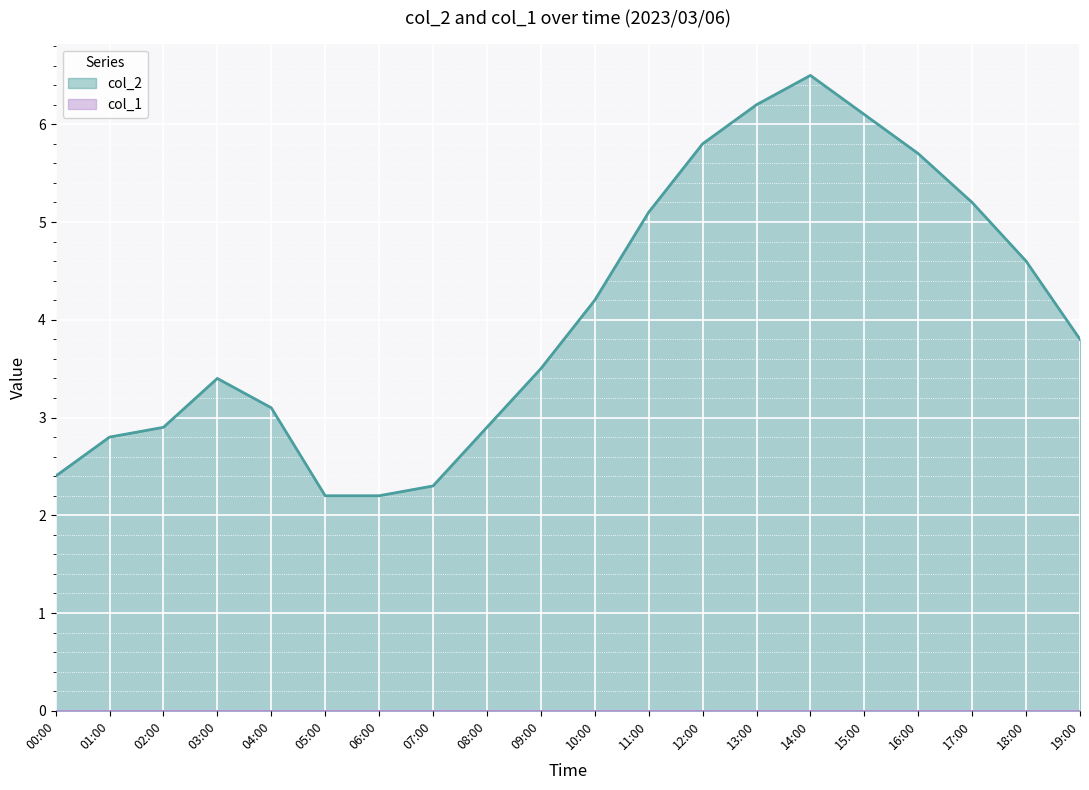

List the labels in order of value, largest first.

14:00, 13:00, 15:00, 12:00, 16:00, 17:00, 11:00, 18:00, 10:00, 19:00, 09:00, 03:00, 04:00, 02:00, 08:00, 01:00, 00:00, 07:00, 05:00, 06:00